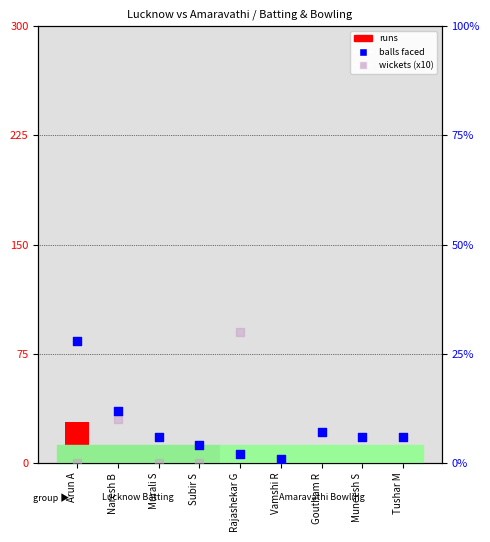

Which series reaches the minimum Y coordinate?

runs